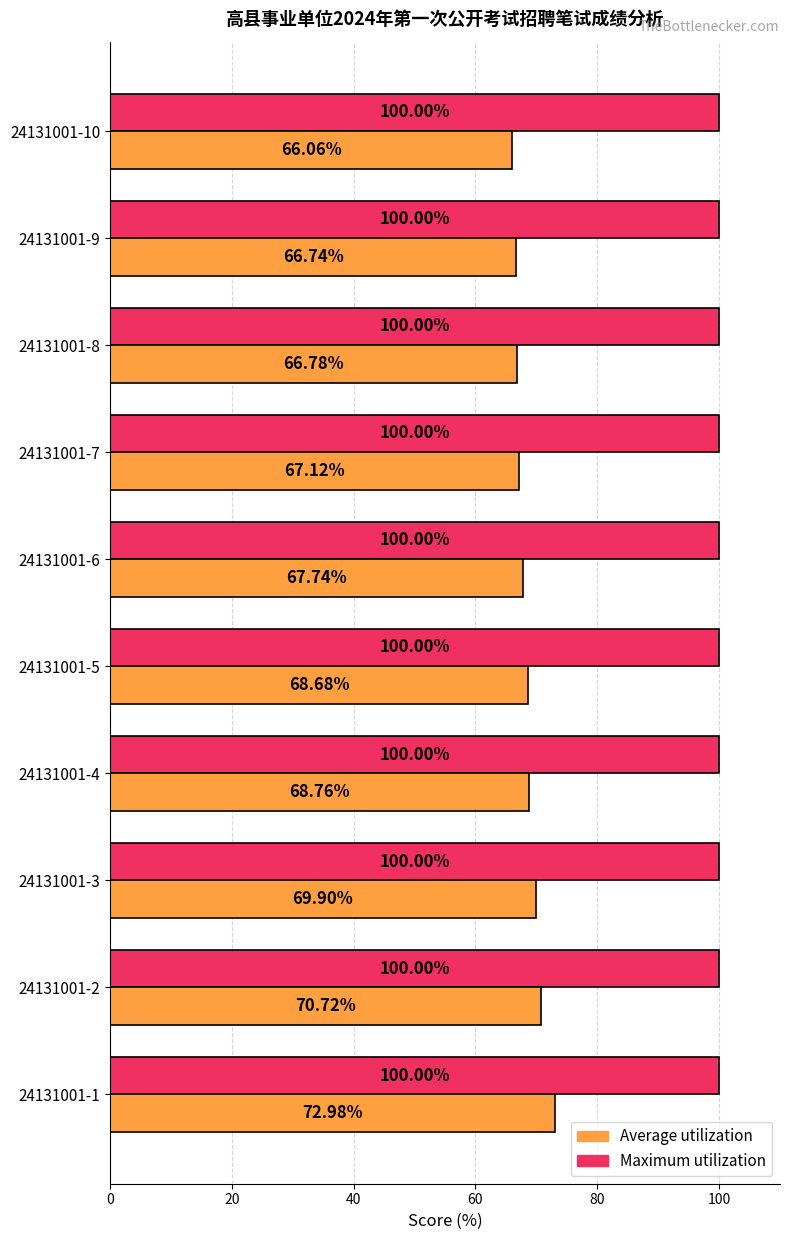

Rank the series by their average value, from lowest to highest.

Average utilization, Maximum utilization